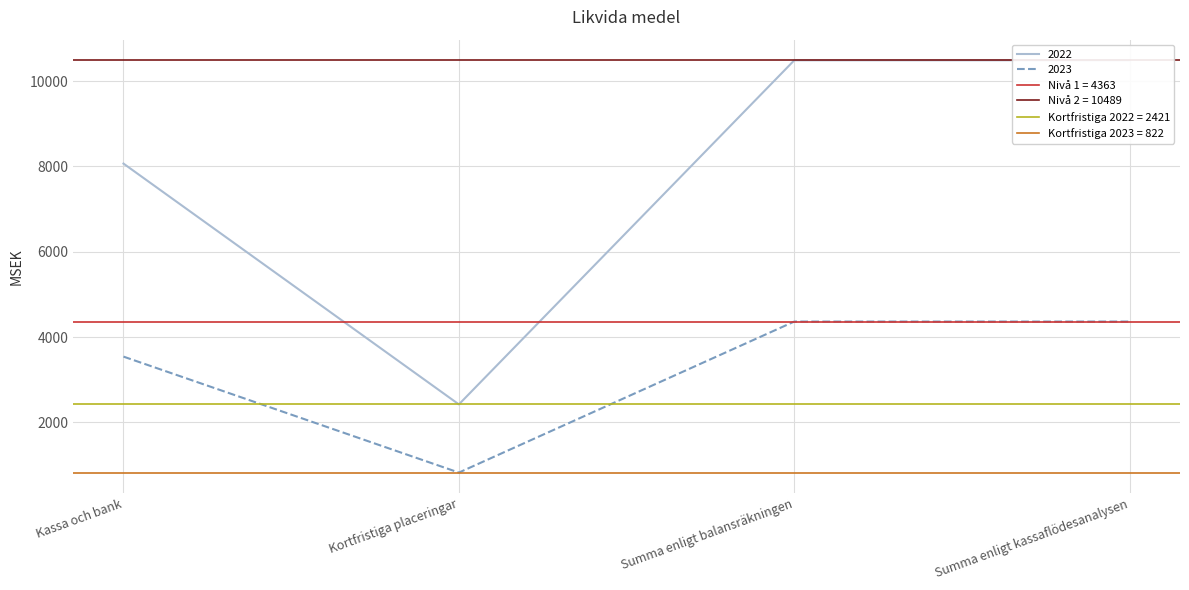

How many data points does each series have?

4